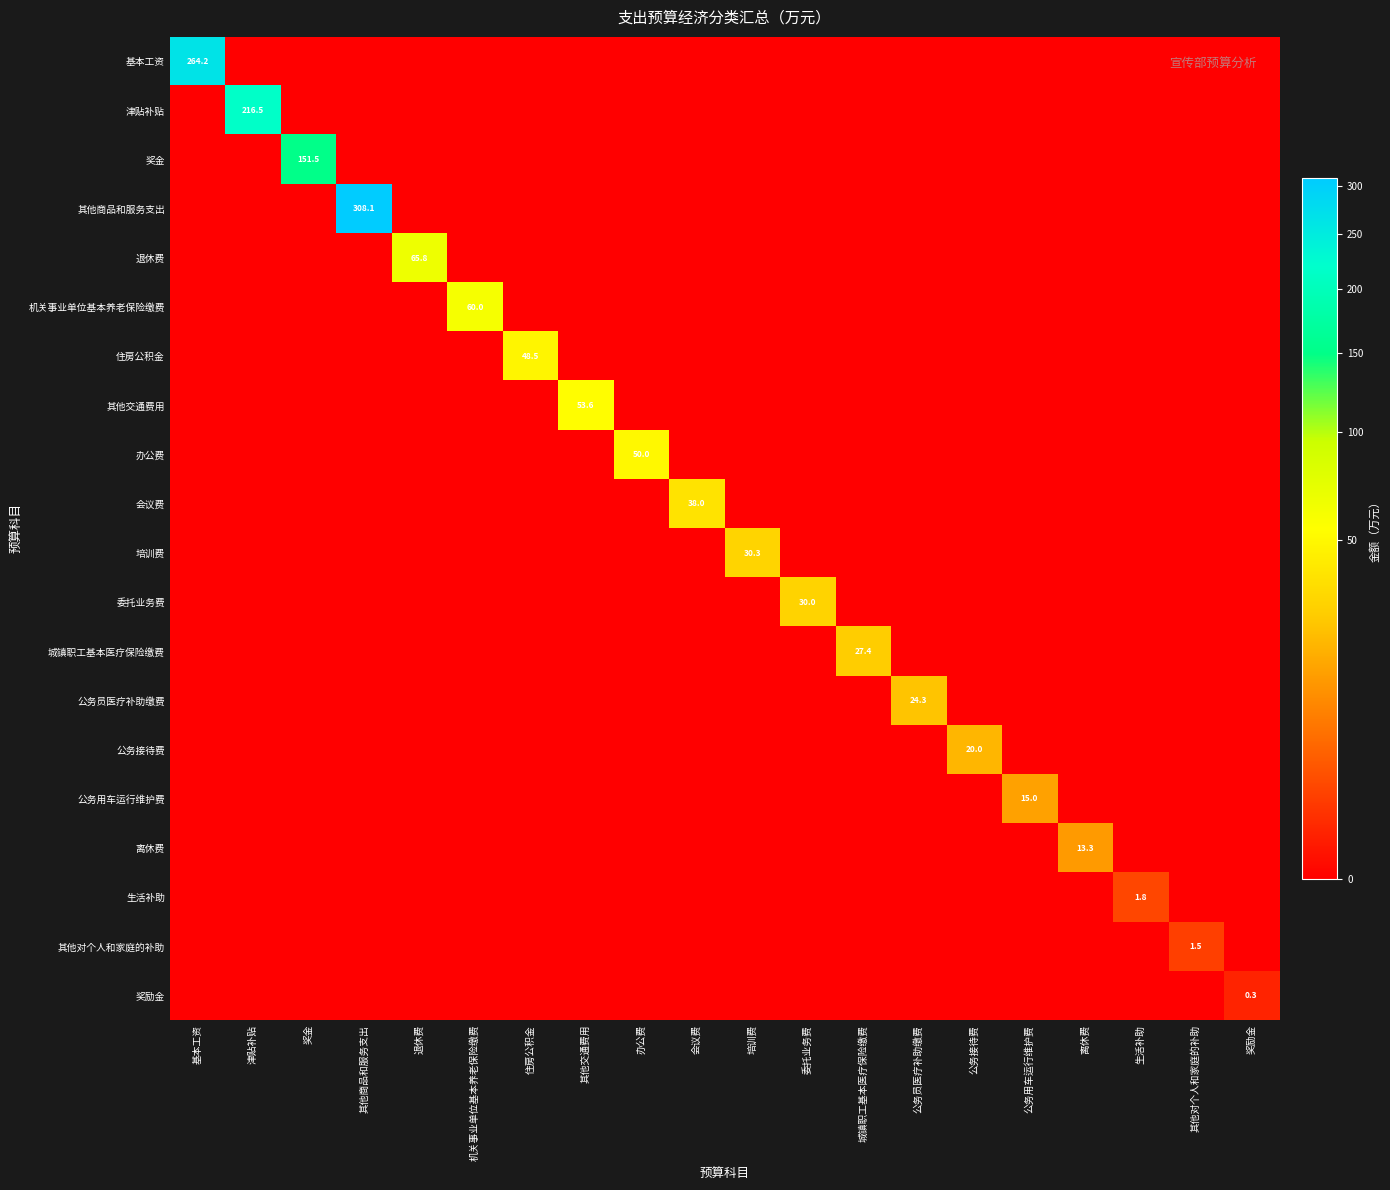

The 离休费 series shows 23.0 at 离休费. True or false?

False